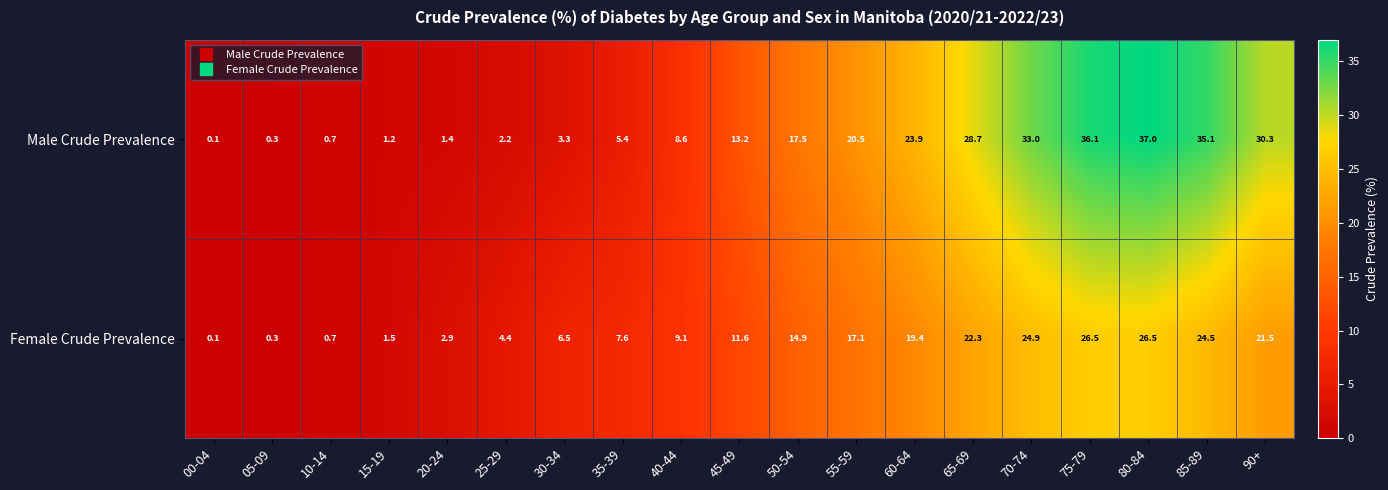

At which category does the chart reach its minimum across all series?

00-04